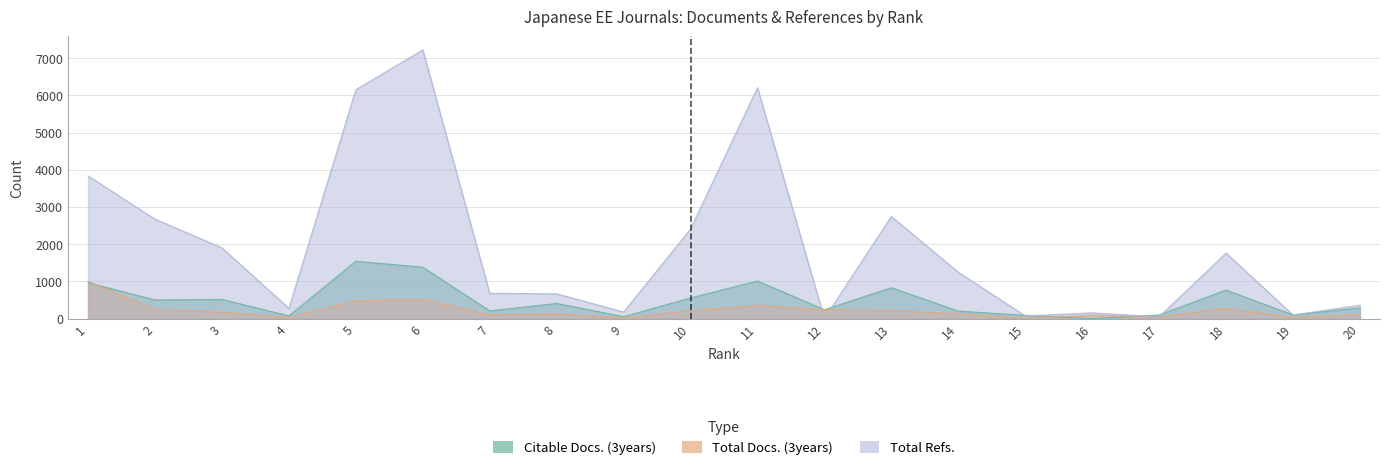

Reading left to right, what are all the values shown in this chart?

Citable Docs. (3years): 965	499	515	71	1541	1380	205	405	51	553	1010	238	829	200	86	0	95	766	98	286
Total Docs. (3years): 1001	245	168	37	481	513	103	129	18	216	355	242	216	126	11	91	43	274	33	106
Total Refs.: 3835	2673	1901	275	6153	7225	679	665	176	2405	6209	0	2746	1246	71	152	49	1759	95	359